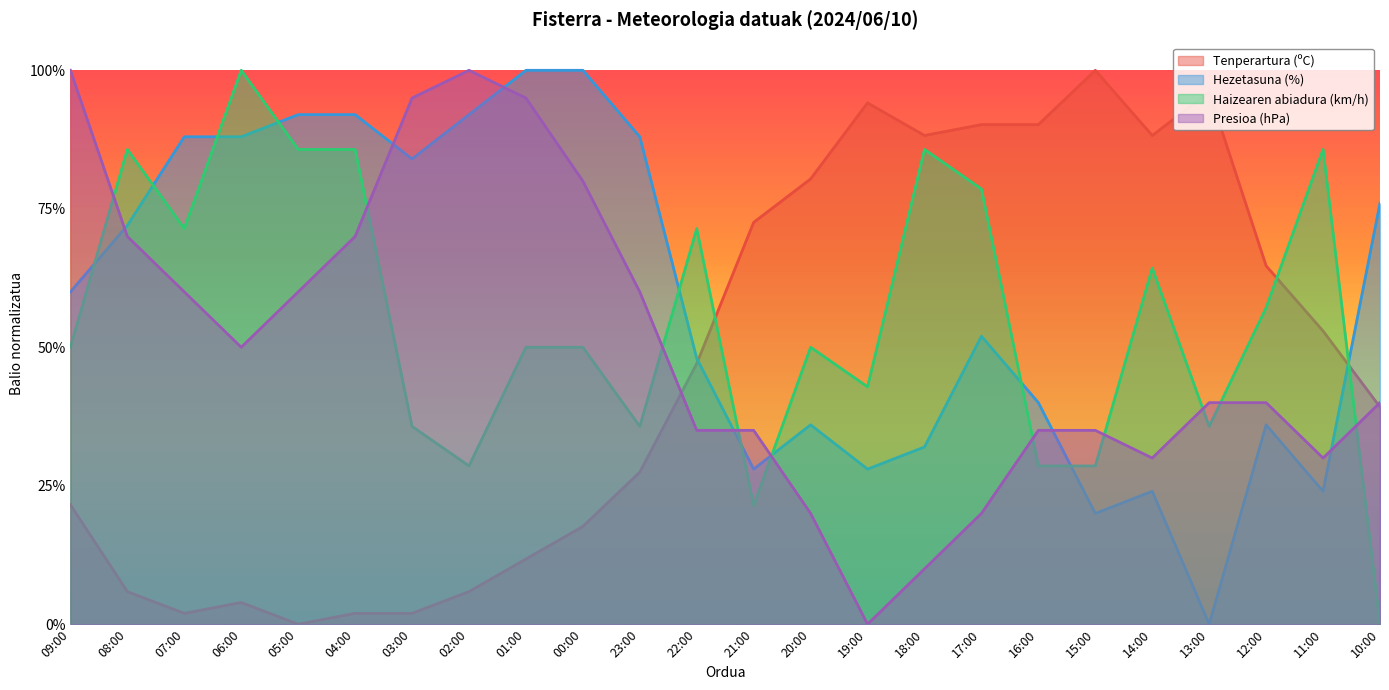

What is the spread (max minus min) of values at 02:00?

0.9